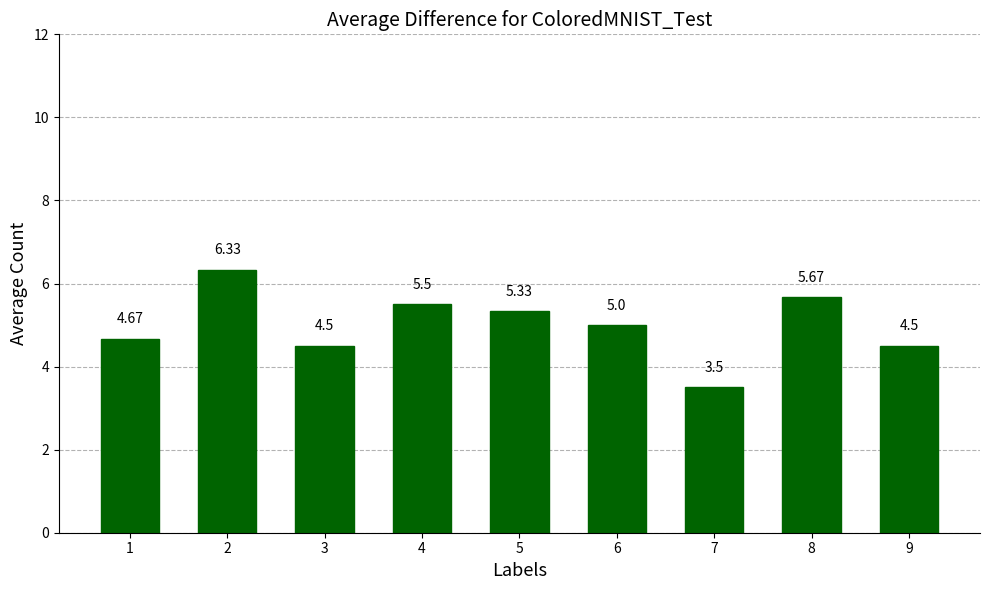

What is the change in value from 5 to 7?

-1.8